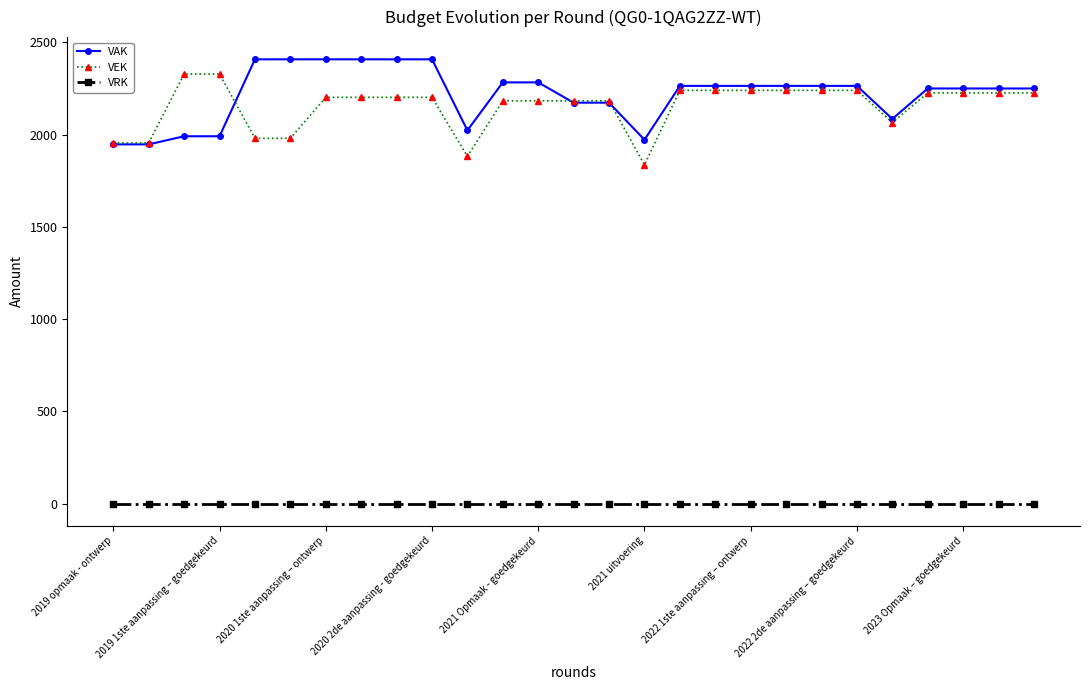

What is the lowest value of the VEK series?

1836